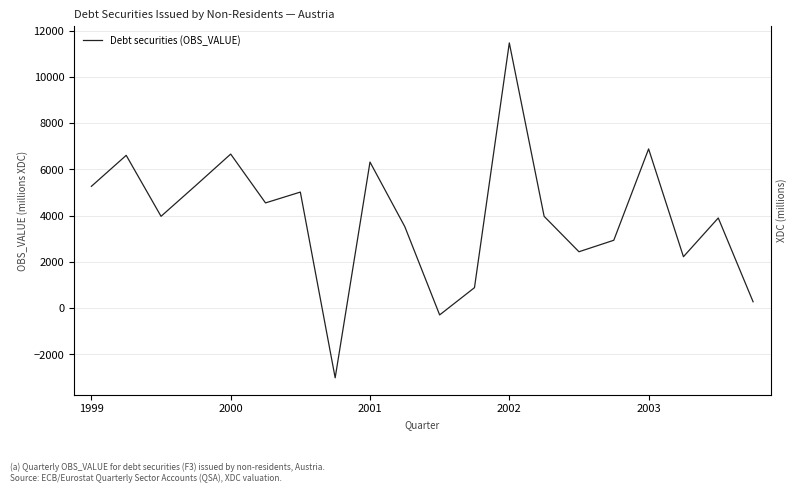

What is the smallest value displayed?

-3009